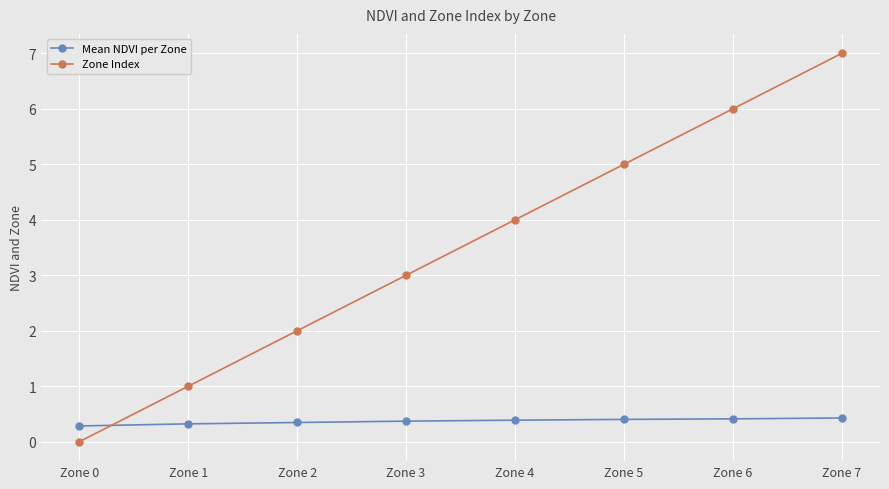

What is the greatest value displayed?

7.0